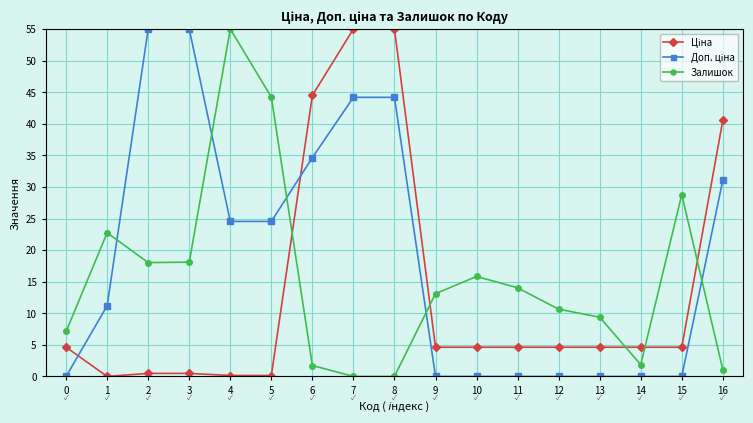

What is the greatest value displayed?

55.0